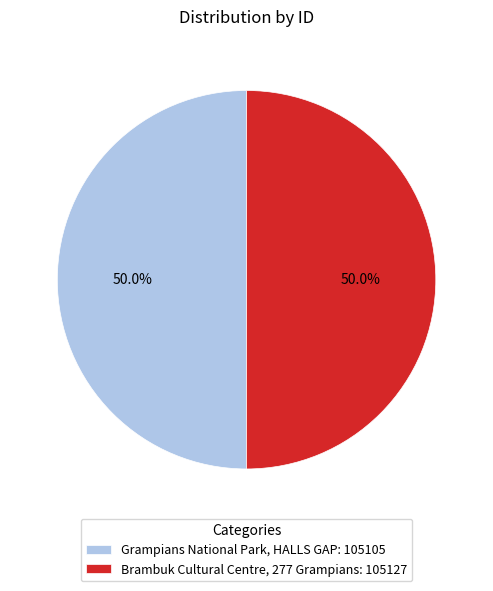

To the nearest percent, what percentage of the pie is Grampians National Park, HALLS GAP?

50%